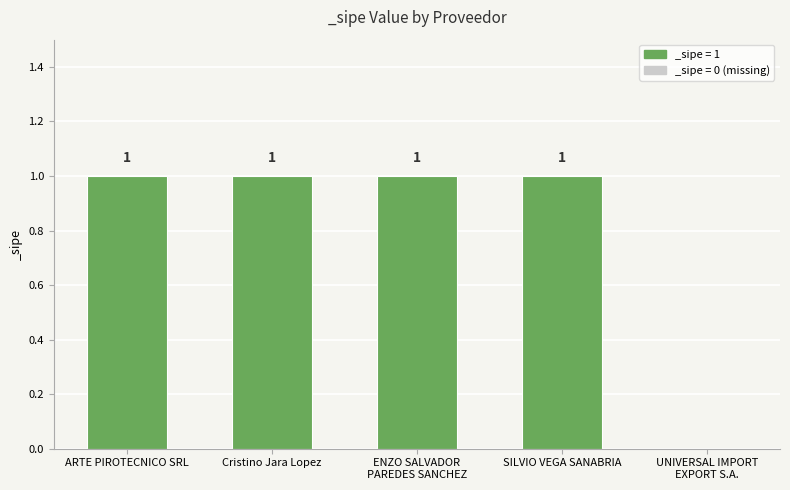

How many values are above zero?

4